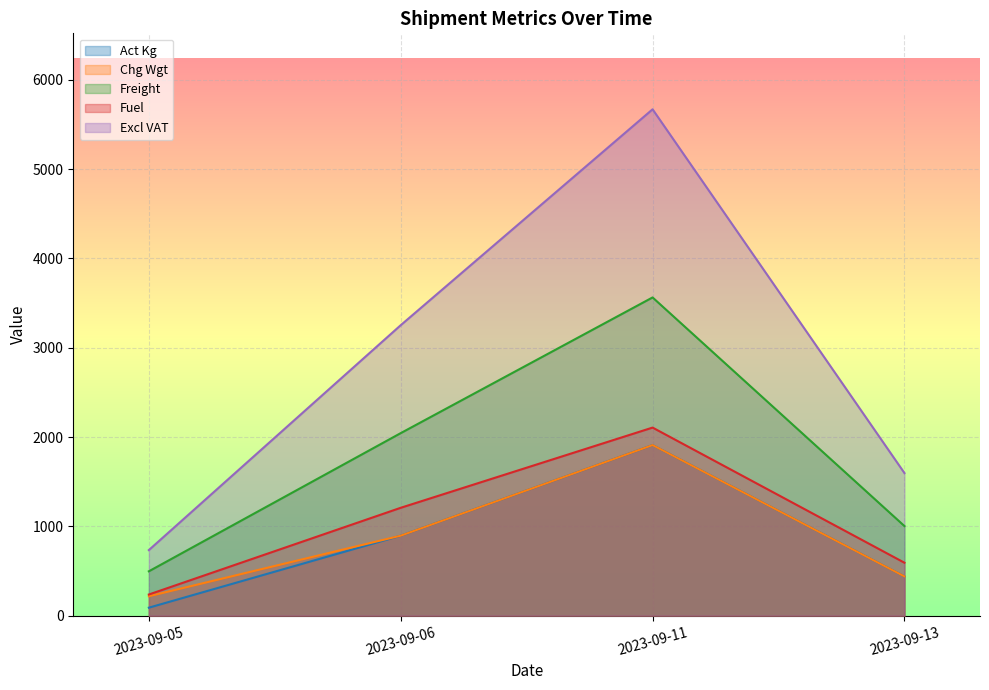

What value does the Excl VAT series have at 2023-09-06?

3251.7